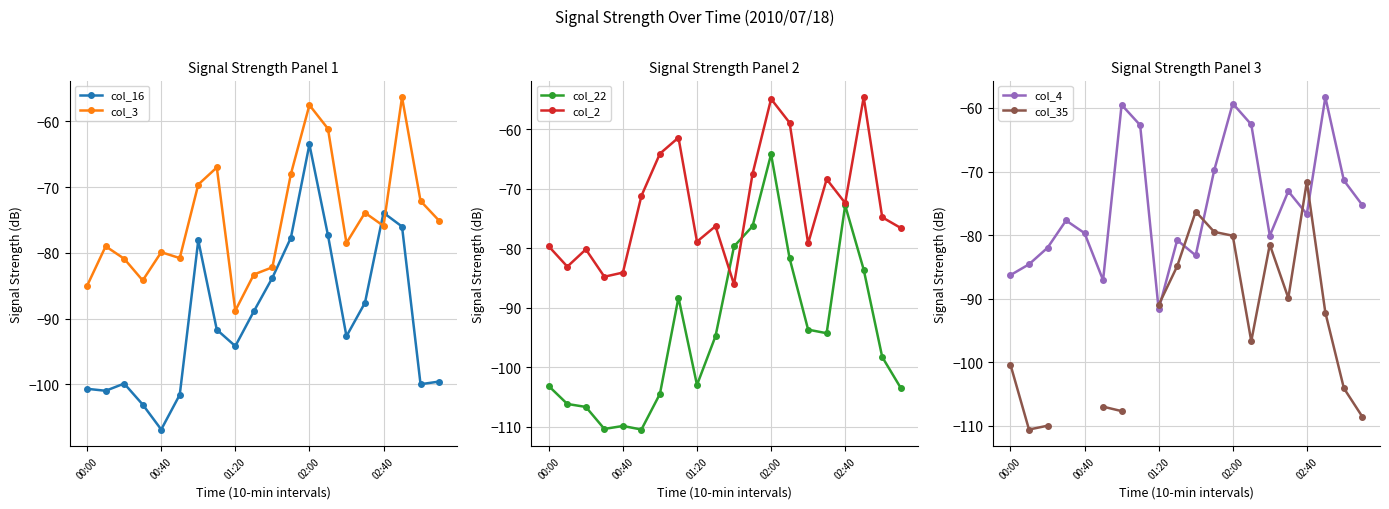

Which series ends up on top after the final intersection of col_35 and col_16?

col_16